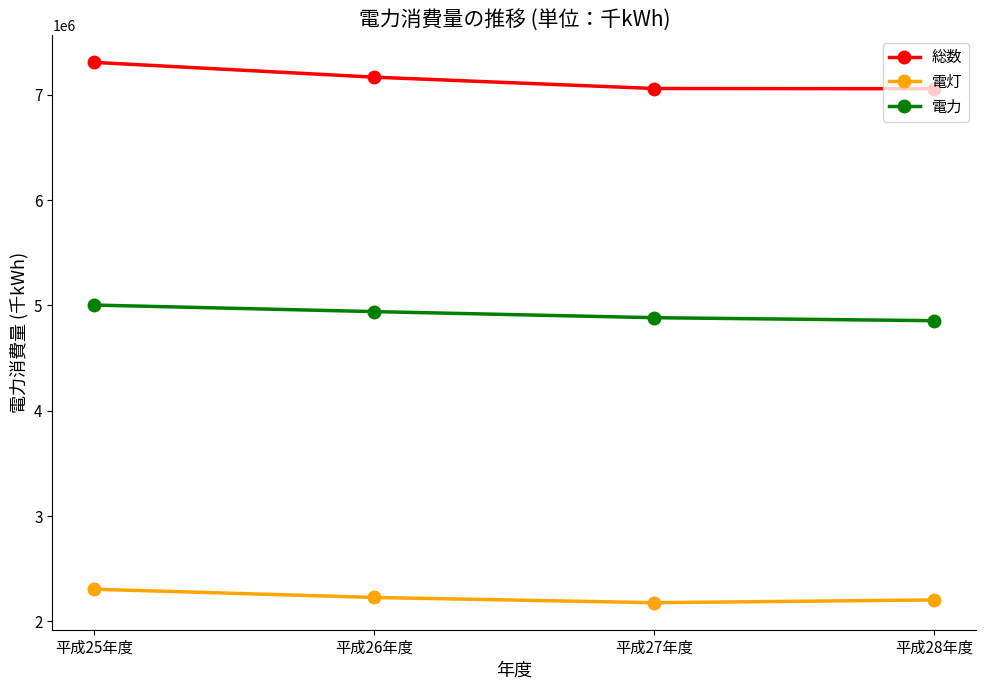

What is the difference between the maximum and second lowest values in the 電灯 series?

101753